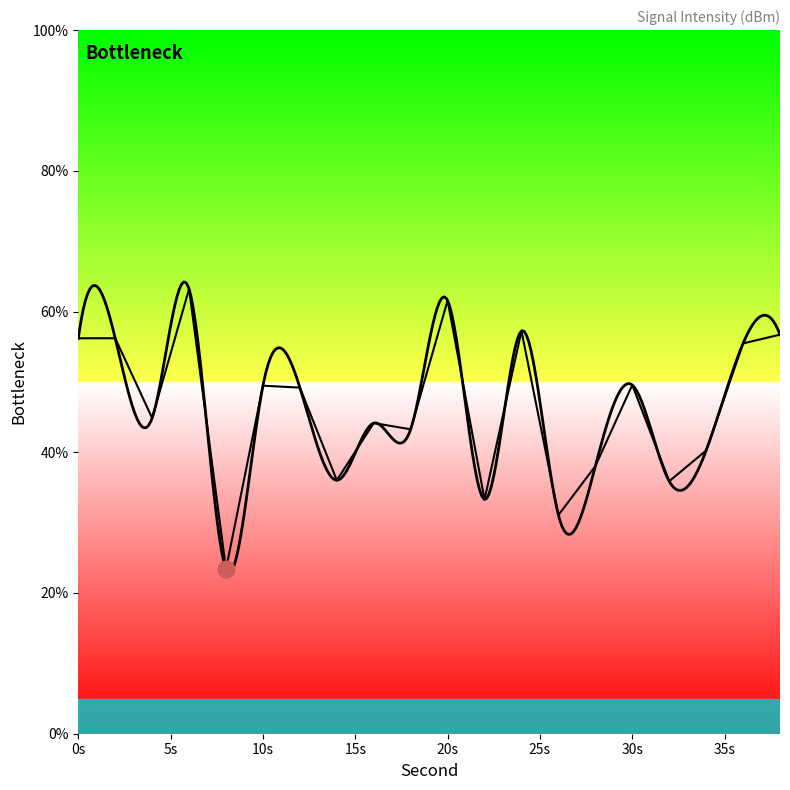

Reading left to right, transcribe all the data shown in this chart.

56.2	56.2	44.9	63.2	23.4	49.5	49.2	36.0	44.2	43.3	61.6	33.3	57.2	31.1	38.0	49.6	35.9	40.2	55.5	56.7